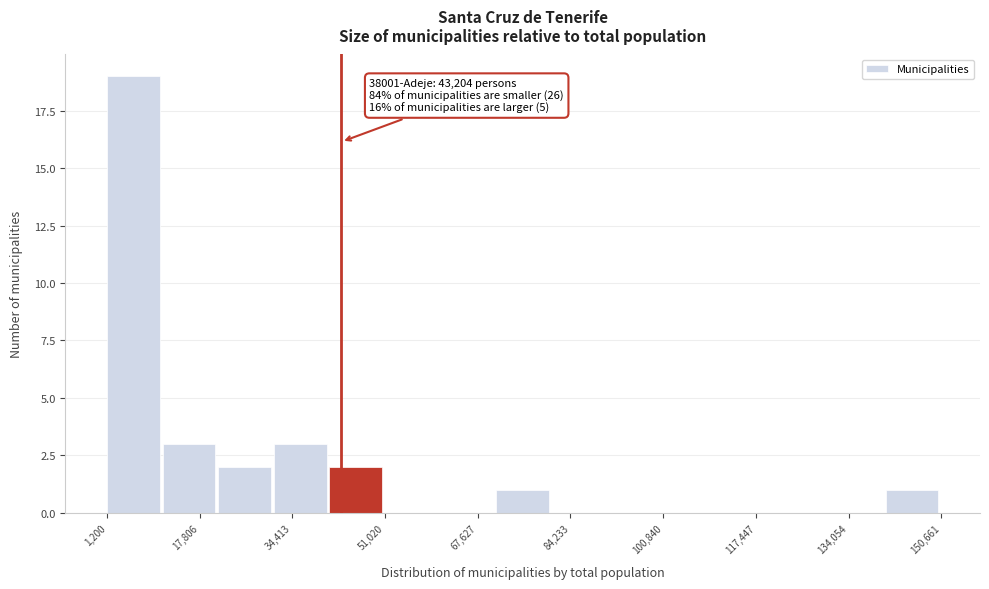

Which range on the x-axis has the tallest bar?

2000 to 12000